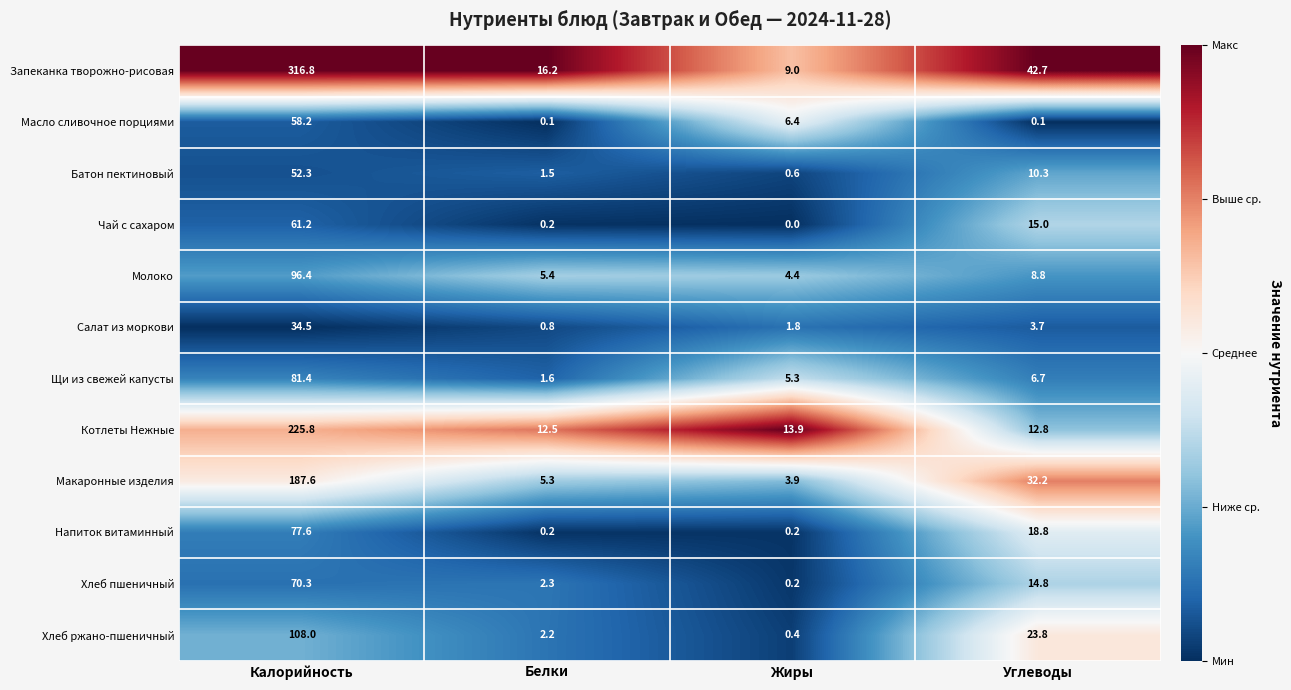

Which series changed the most between Белки and Жиры?

Запеканка творожно-рисовая